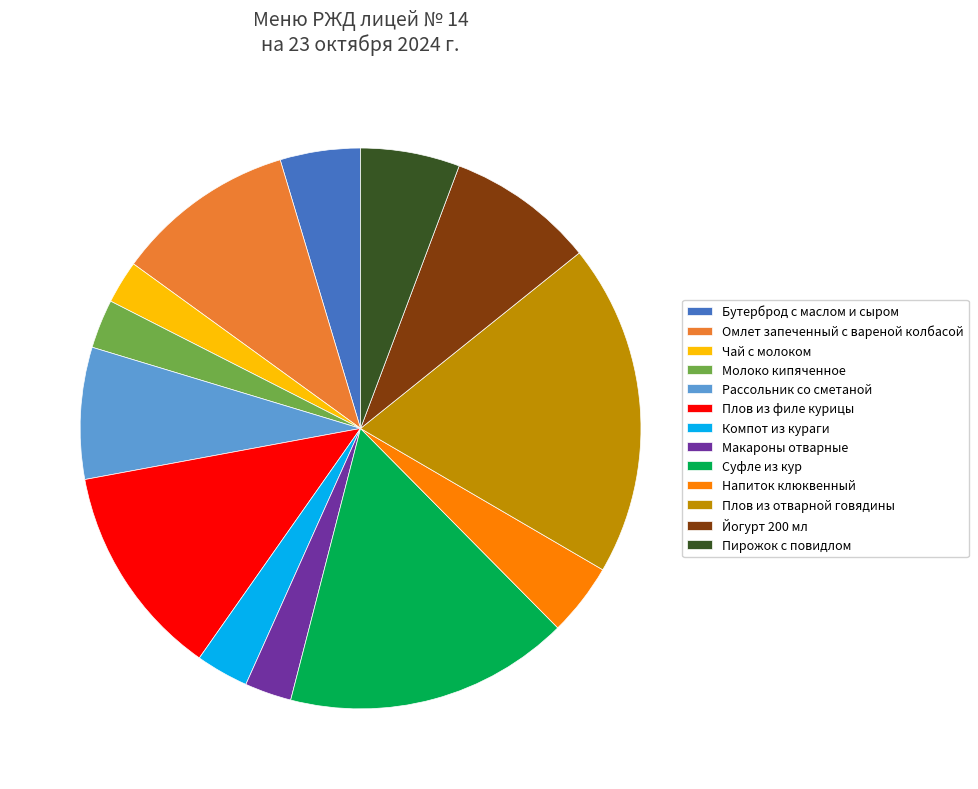

Is Макароны отварные the majority of the pie?

No